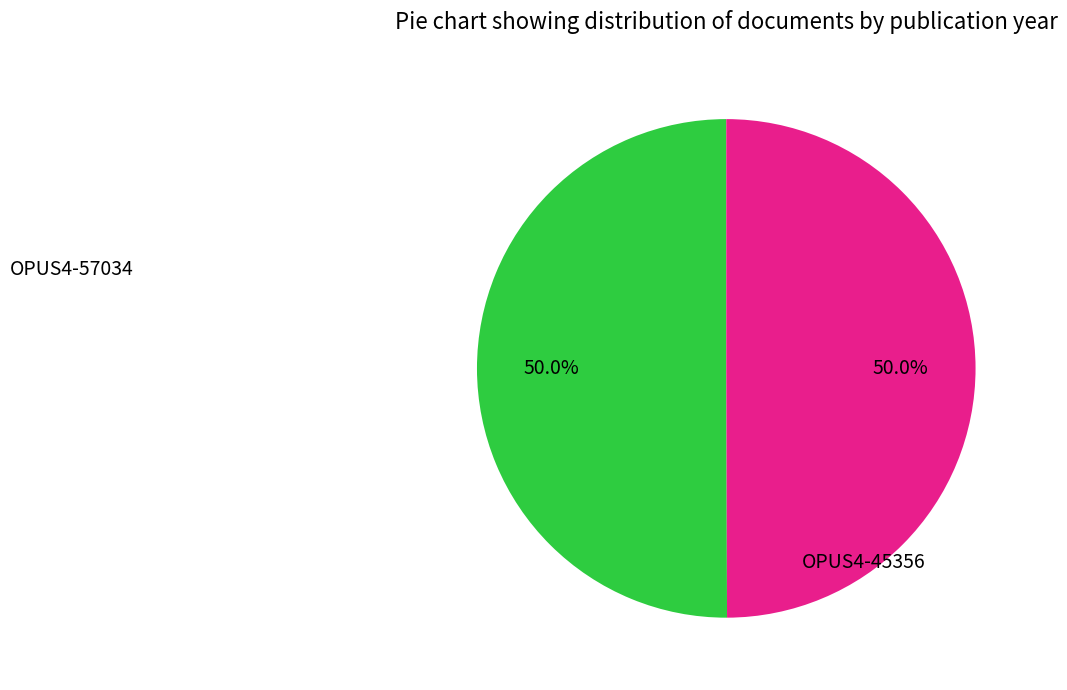

Rank the categories by value from lowest to highest.

OPUS4-45356, OPUS4-57034